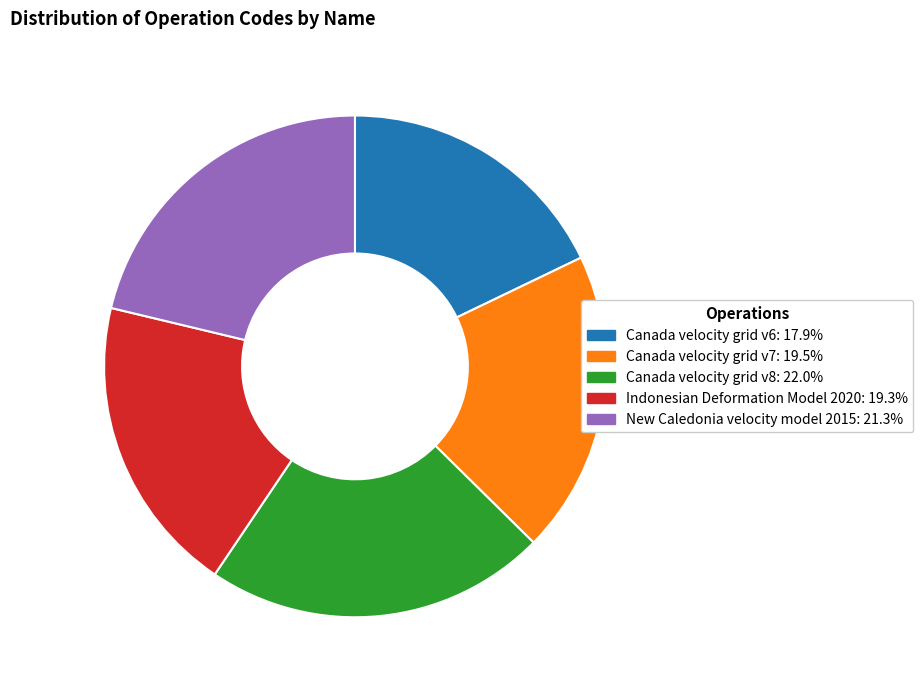

Which slice is the smallest?

Canada velocity grid v6